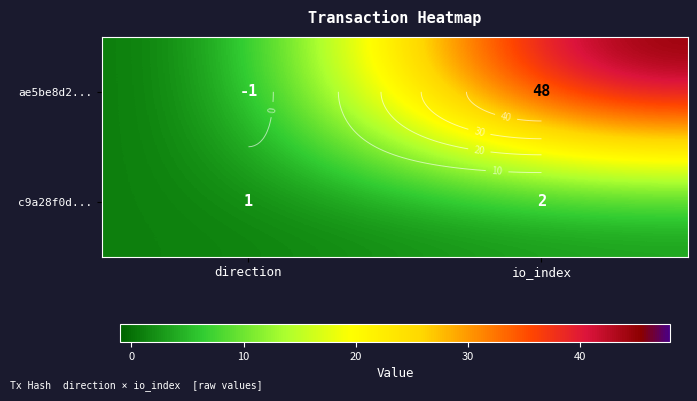

Which category has the highest value in the c9a28f0d... series?

io_index